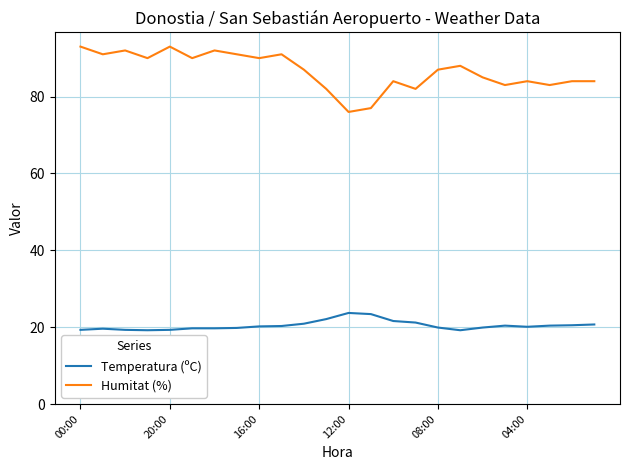

How many lines are shown in the chart?

2